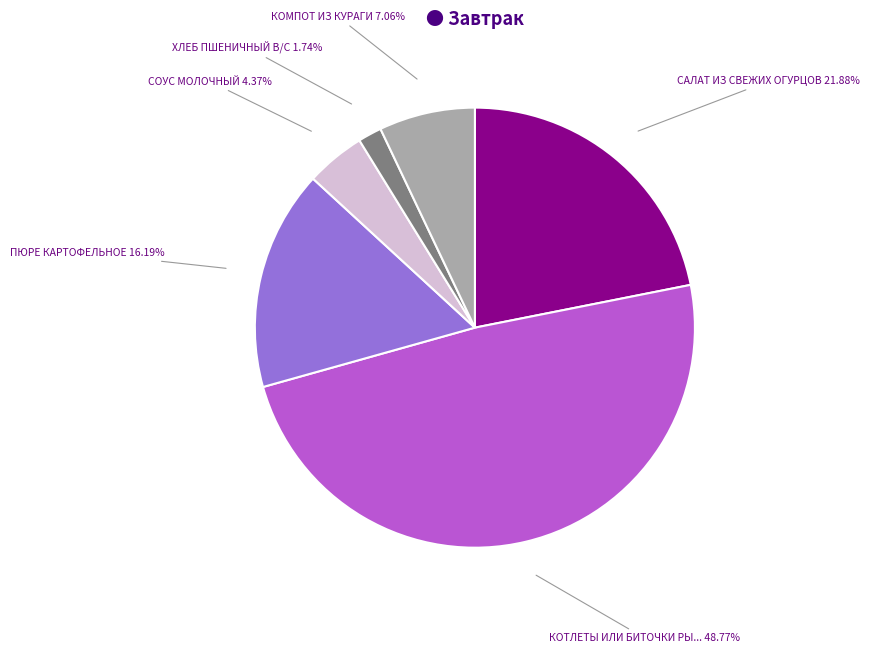

Does any single category account for the majority?

No